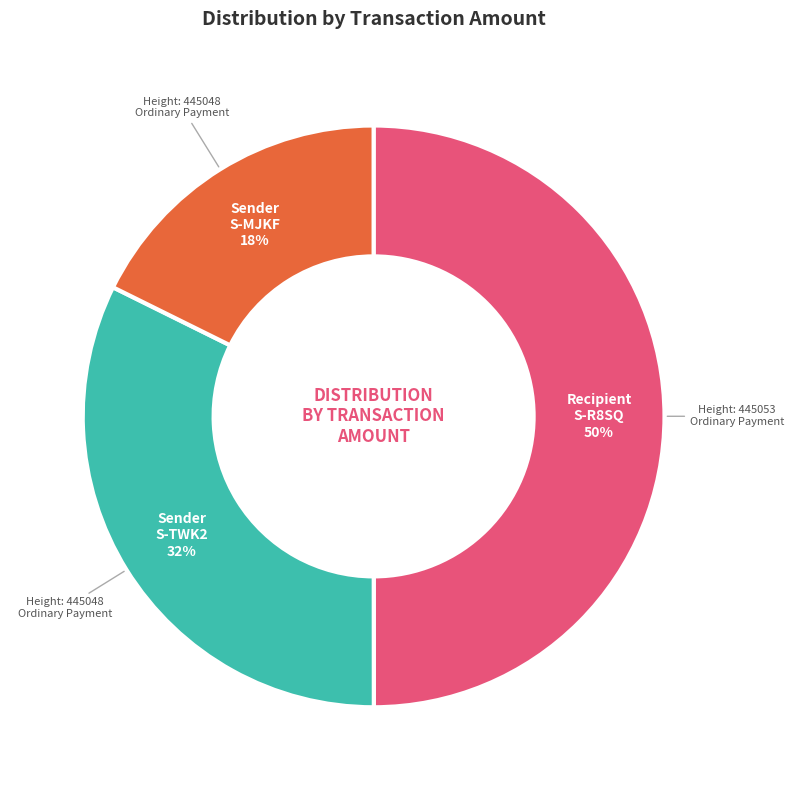

To the nearest percent, what is the combined percentage of Sender S-MJKF and Recipient S-R8SQ?

68%